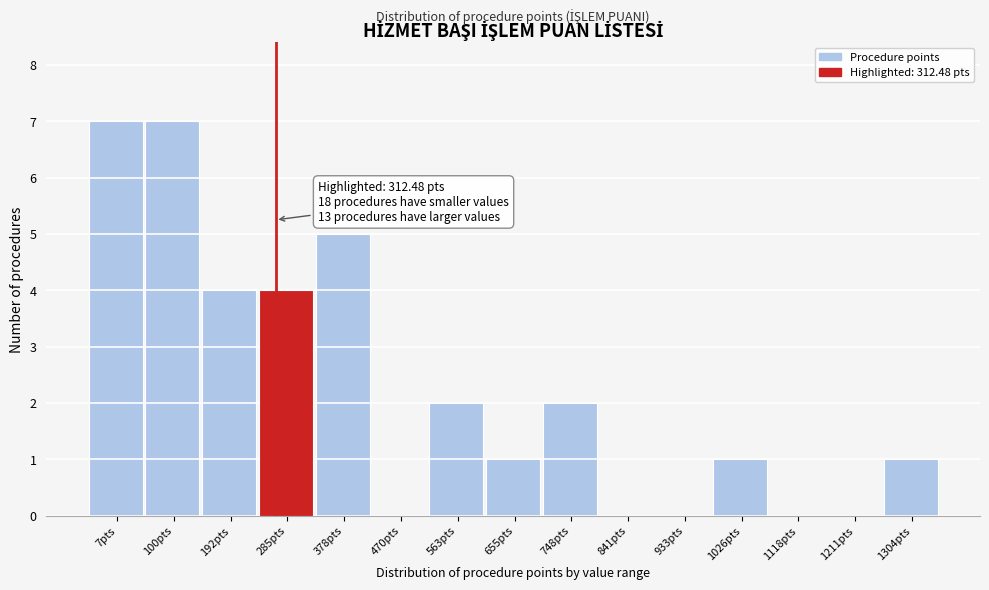

Reading left to right, extract all data points from this chart.

7pts=7	100pts=7	192pts=4	285pts=4	378pts=5	470pts=0	563pts=2	655pts=1	748pts=2	841pts=0	933pts=0	1026pts=1	1118pts=0	1211pts=0	1304pts=1